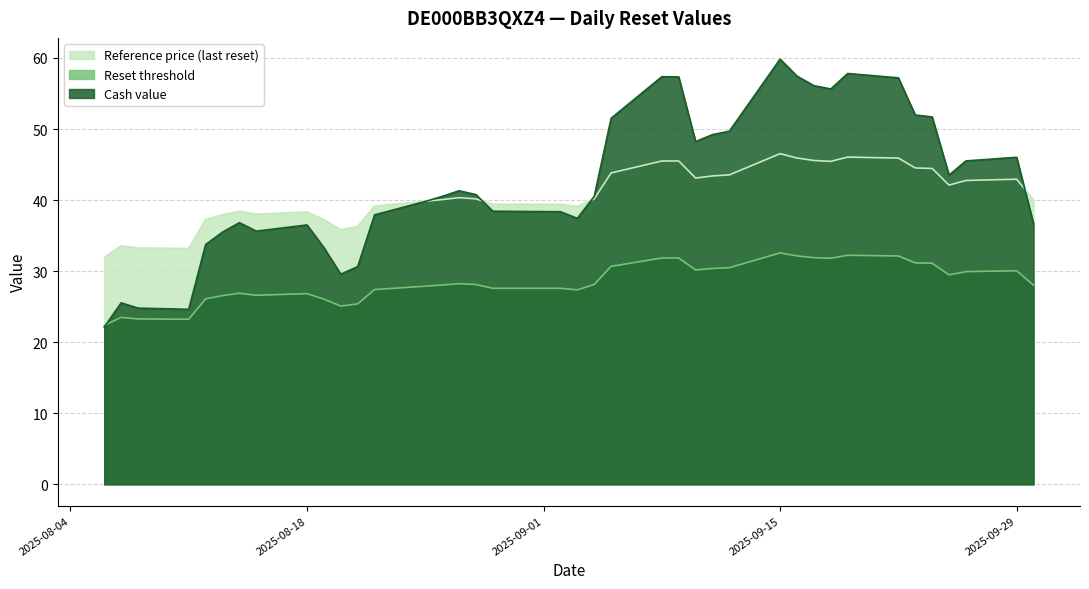

Which has a higher value, 2025-08-22 or 2025-08-26?

2025-08-26